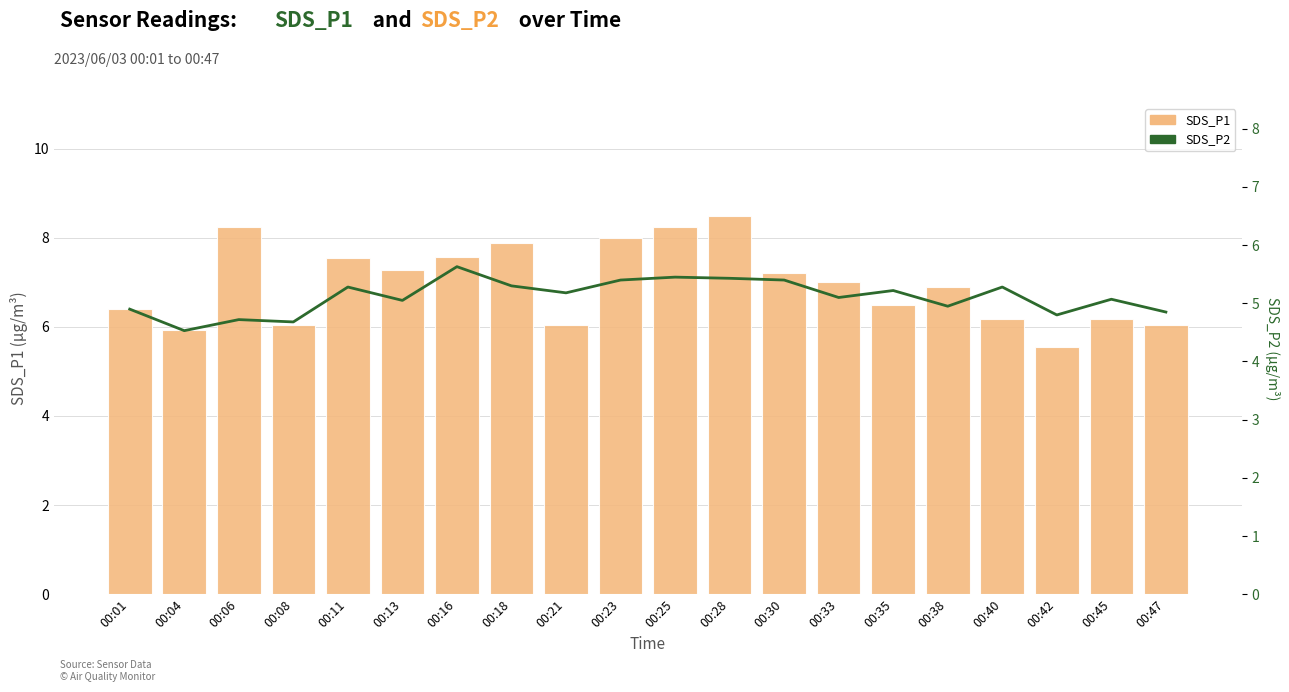

What is the greatest value displayed?

8.5